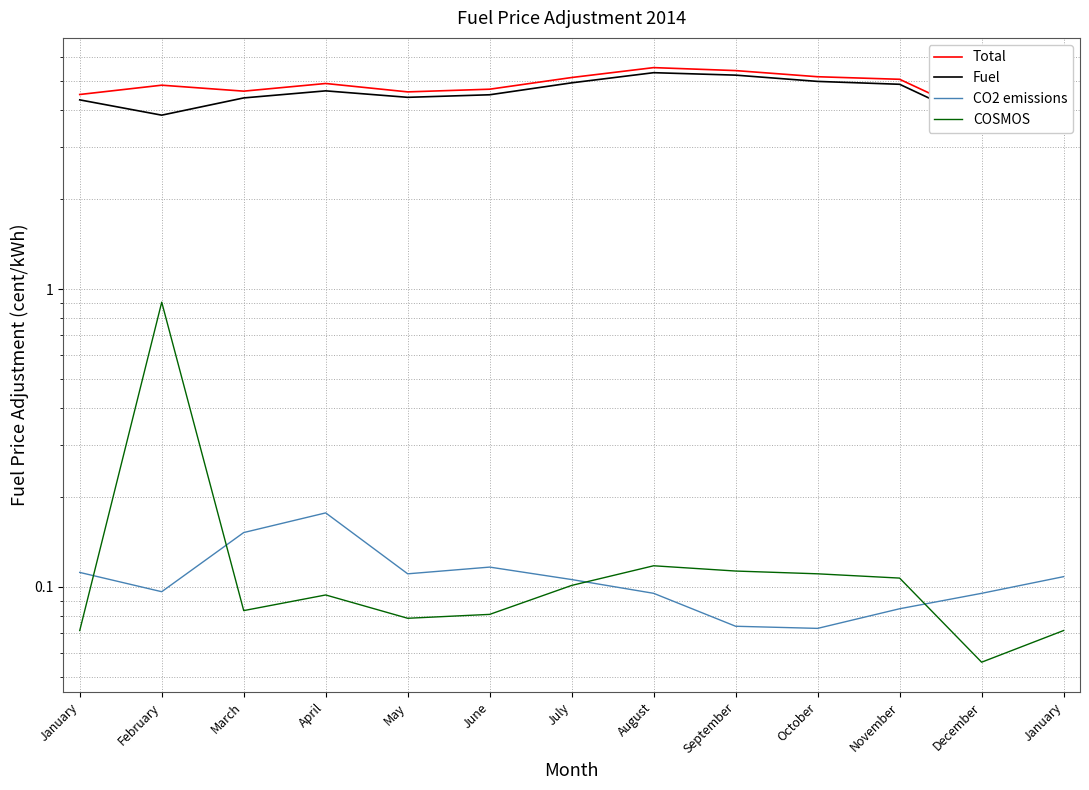

What is the value of the Fuel point at the 8th from the left?

5.3